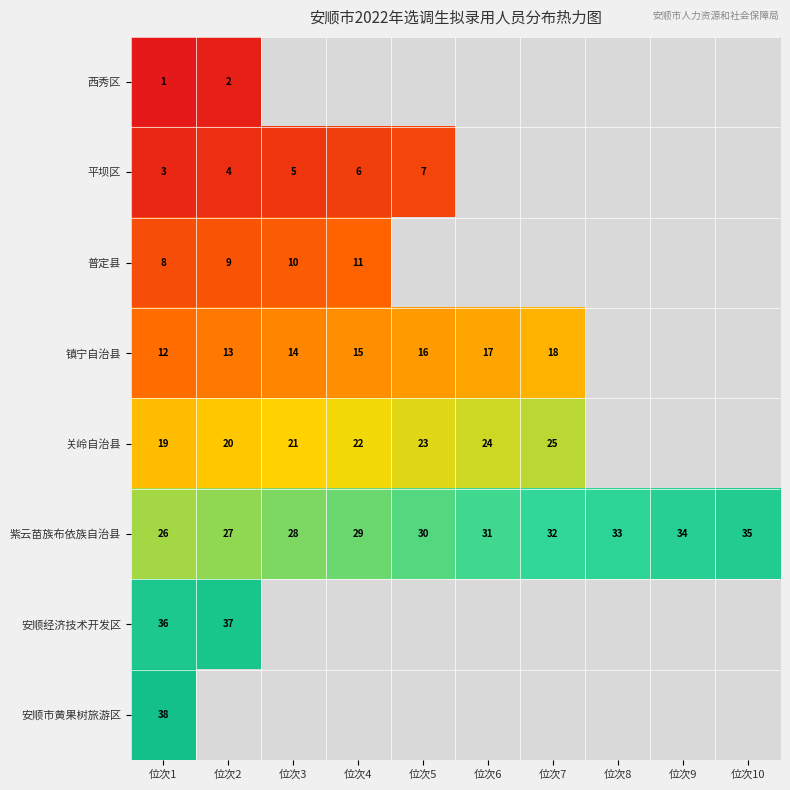

True or false: 镇宁自治县 has a value of 7 at 位次6.

False